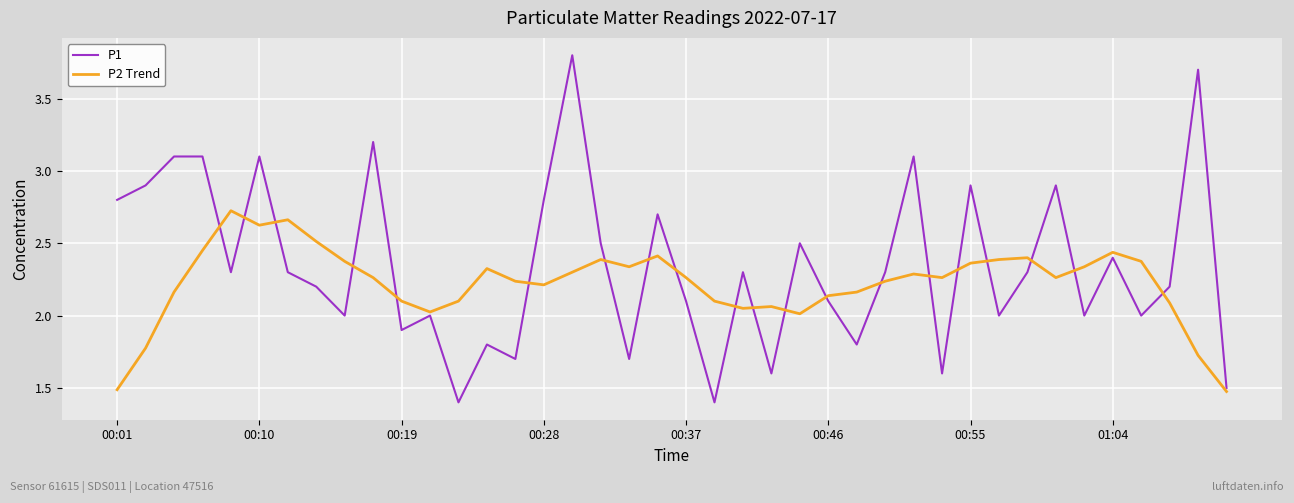

How many lines are shown in the chart?

2